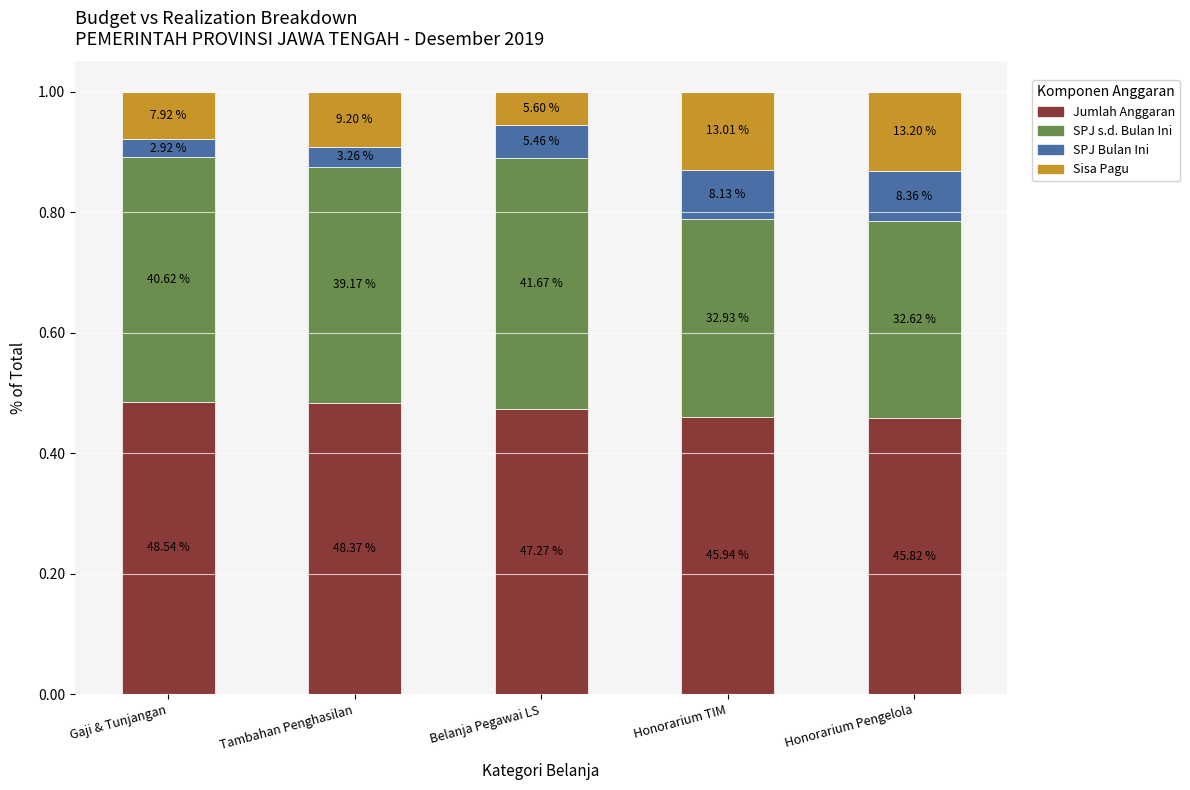

What are all the series names shown in the legend?

Jumlah Anggaran, SPJ s.d. Bulan Ini, SPJ Bulan Ini, Sisa Pagu